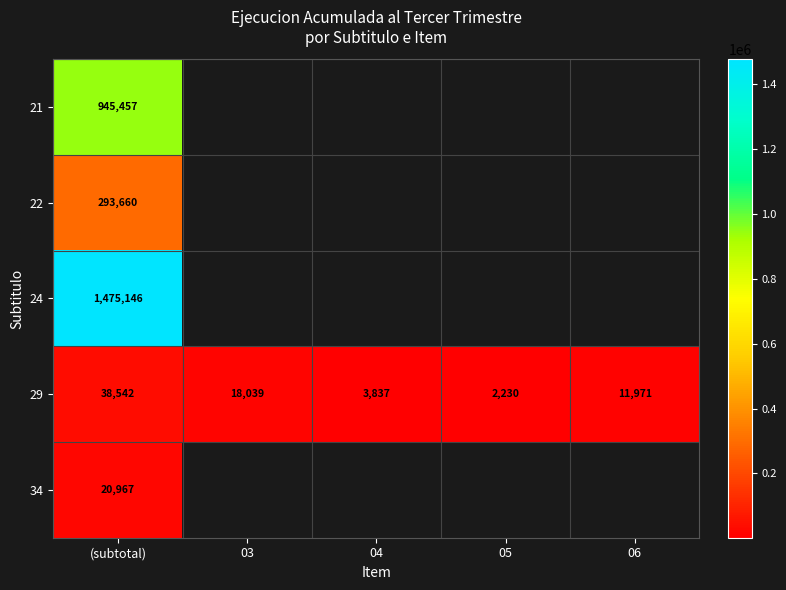

At (subtotal), list the series in order from smallest to largest.

34, 29, 22, 21, 24